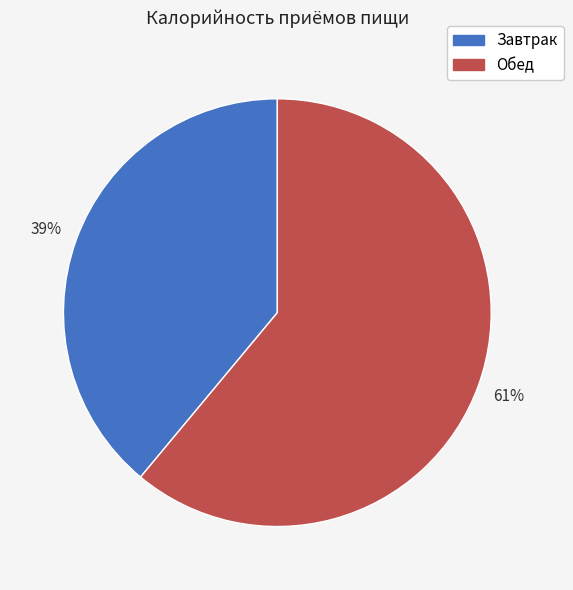

To the nearest percent, what is the difference between the largest and smallest slice percentages?

22%